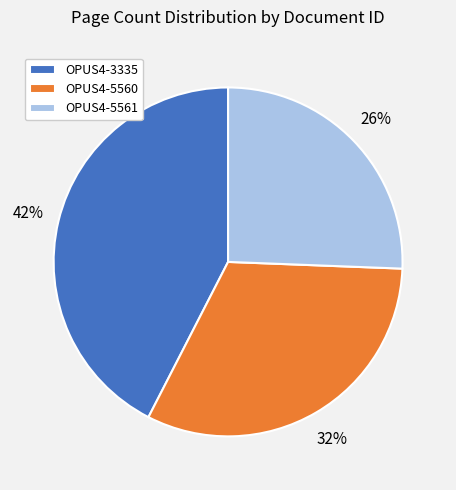

Between OPUS4-3335 and OPUS4-5561, which is larger?

OPUS4-3335